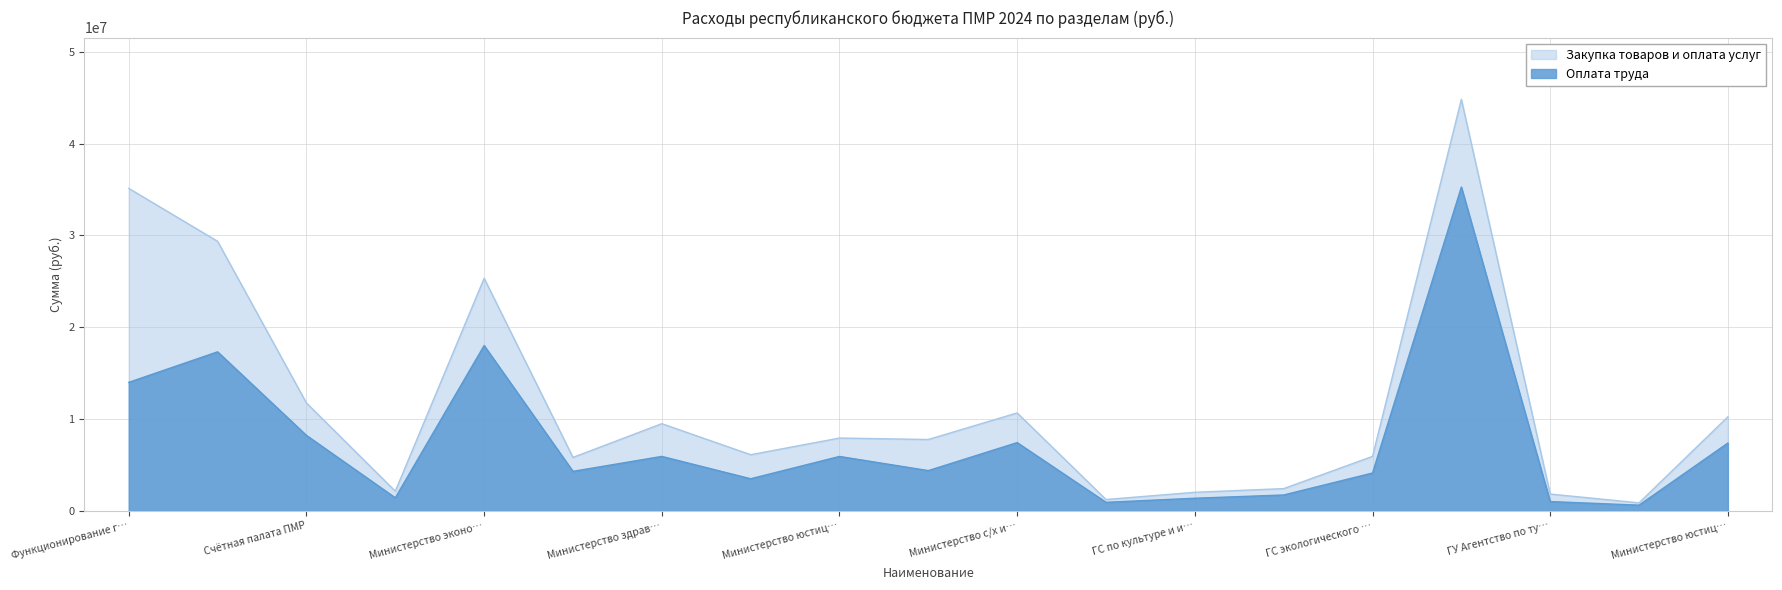

Which has a higher value, ГС экологического контроля or Министерство просвещения?

ГС экологического контроля